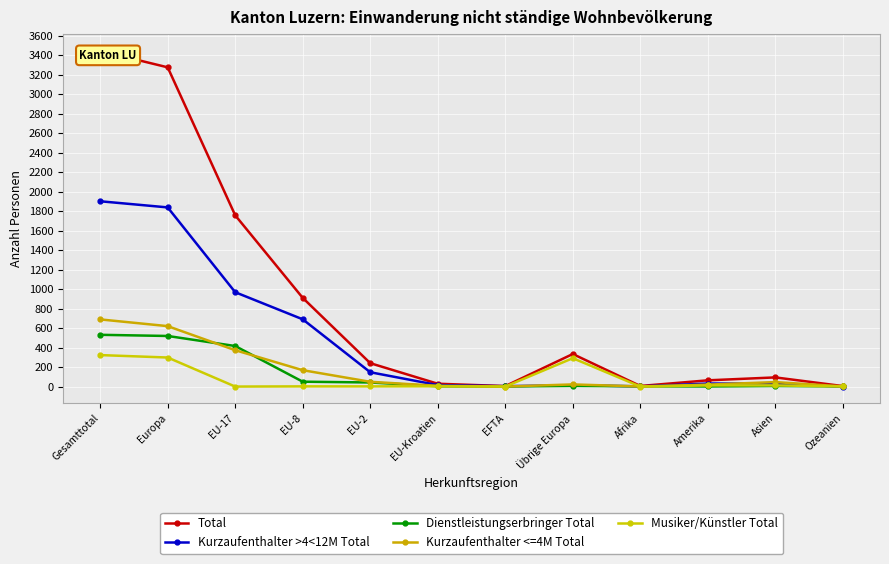

At how many categories does at least one series exceed 1100?

3